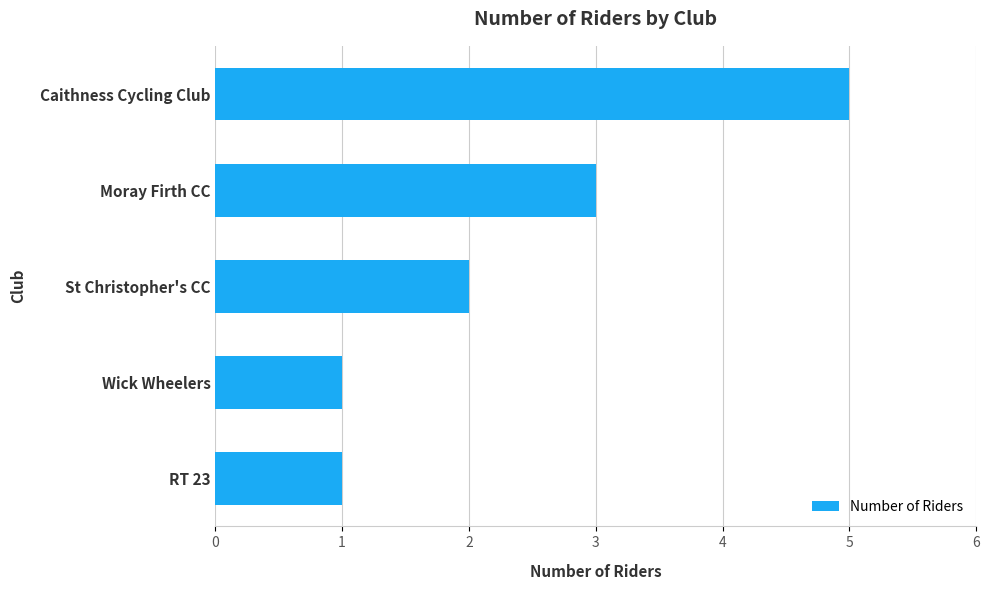

What is the change in value from RT 23 to Caithness Cycling Club?

+4